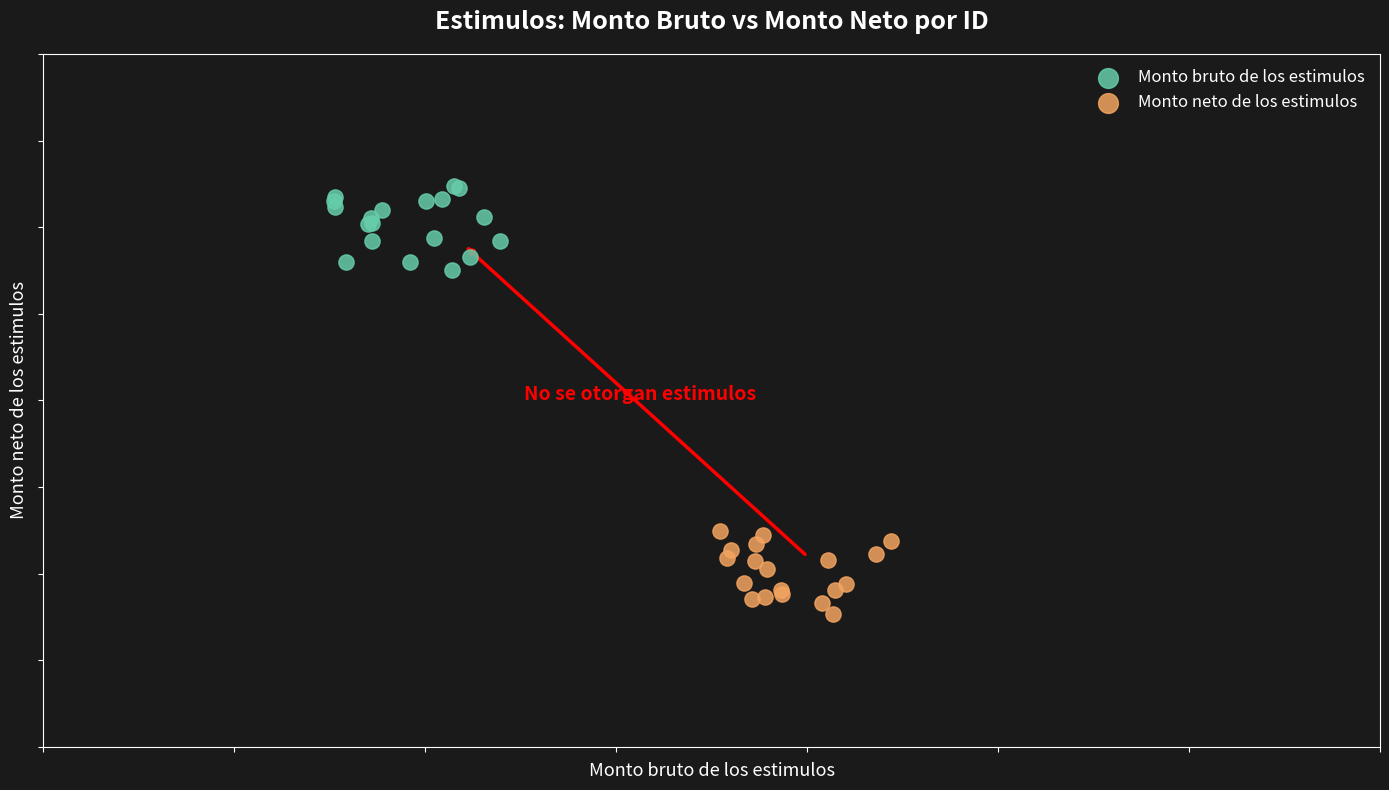

What are all the series names shown in the legend?

Monto bruto de los estimulos, Monto neto de los estimulos